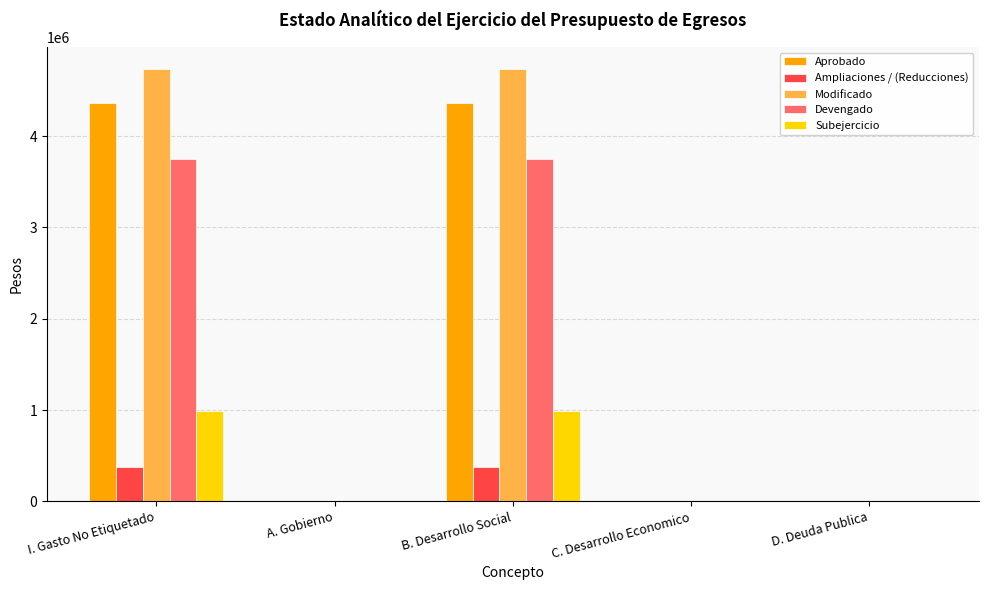

Is it true that Subejercicio equals 0.0 at D. Deuda Publica?

True